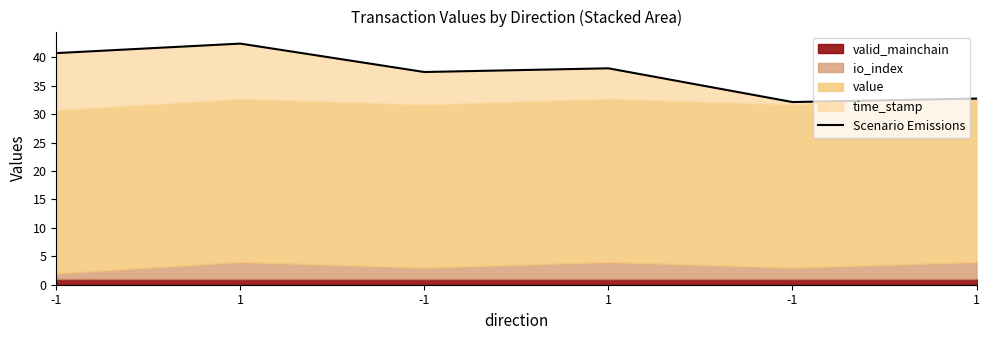

Between 1 and 1, which is larger?

1